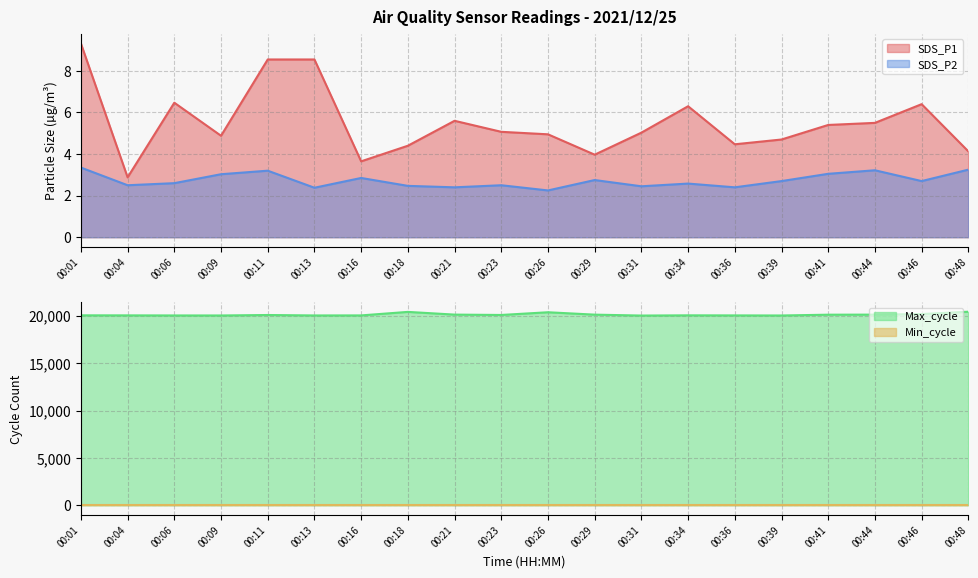

The value of SDS_P1 at 00:29 is 4.0. True or false?

True